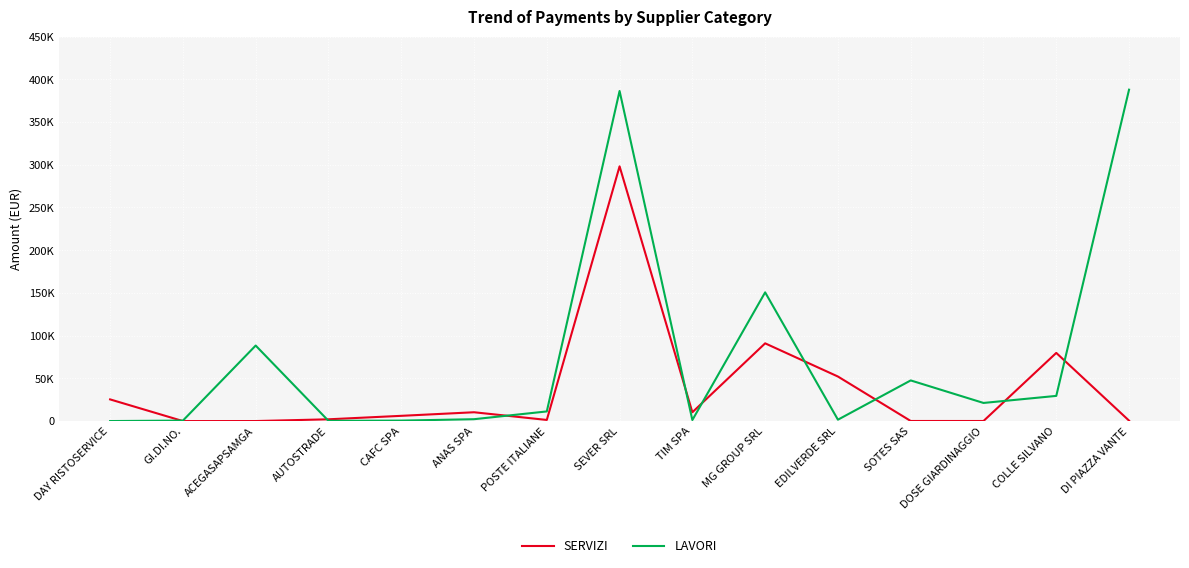

Is the value of LAVORI at GI.DI.NO. greater than the value of SERVIZI at AUTOSTRADE?

No